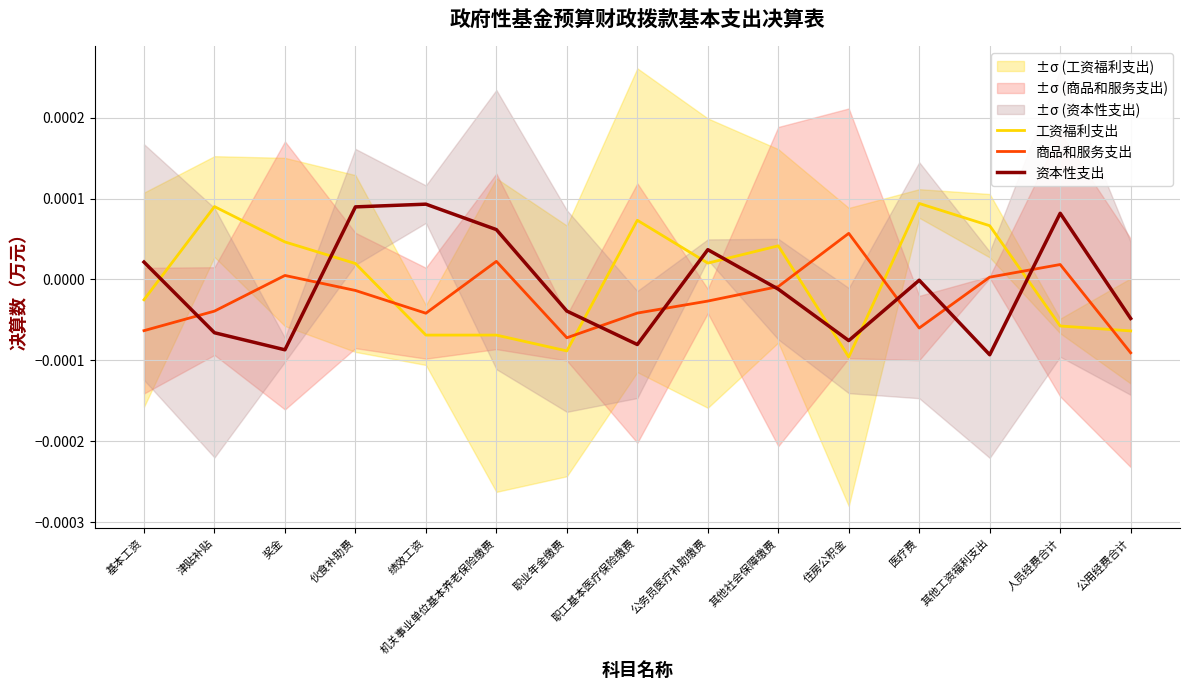

How many data points in 商品和服务支出 are above 0?

5